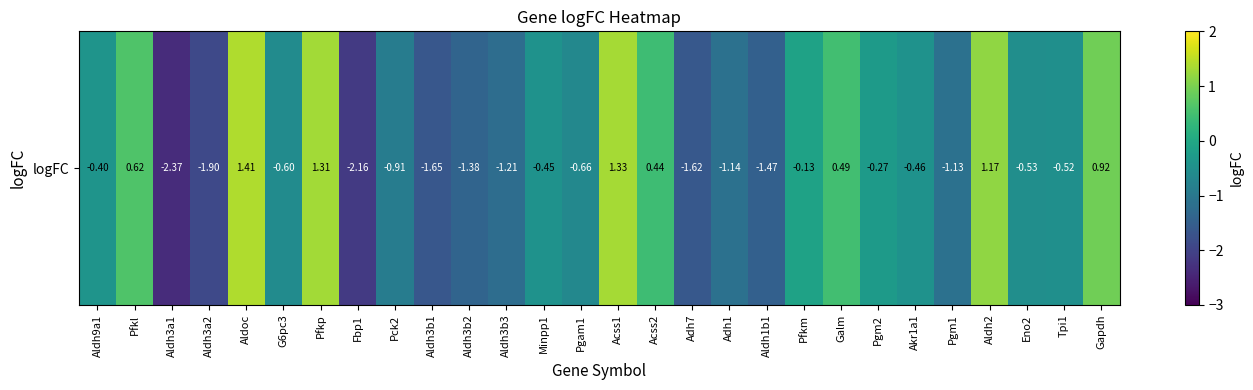

Reading right to left, what are all the values shown in this chart?

Gapdh=0.9	Tpi1=-0.5	Eno2=-0.5	Aldh2=1.2	Pgm1=-1.1	Akr1a1=-0.5	Pgm2=-0.3	Galm=0.5	Pfkm=-0.1	Aldh1b1=-1.5	Adh1=-1.1	Adh7=-1.6	Acss2=0.4	Acss1=1.3	Pgam1=-0.7	Minpp1=-0.4	Aldh3b3=-1.2	Aldh3b2=-1.4	Aldh3b1=-1.7	Pck2=-0.9	Fbp1=-2.2	Pfkp=1.3	G6pc3=-0.6	Aldoc=1.4	Aldh3a2=-1.9	Aldh3a1=-2.4	Pfkl=0.6	Aldh9a1=-0.4